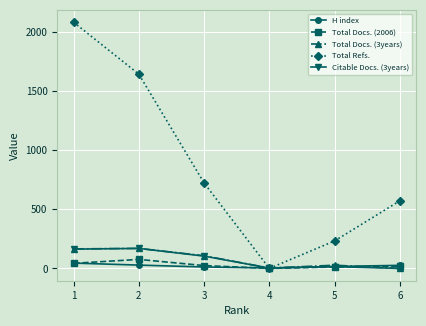

True or false: Total Refs. has more than 0 interior local peaks.

False